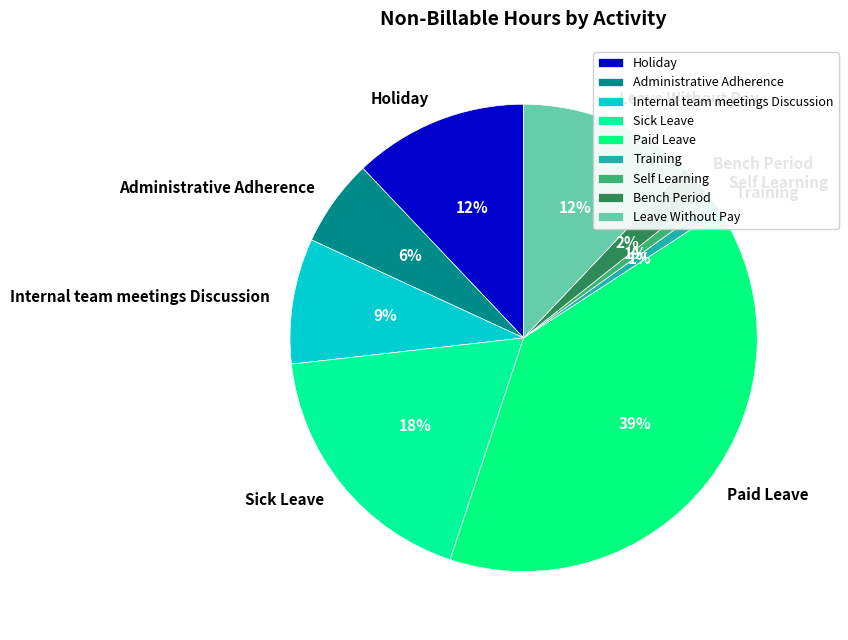

What percentage is the Paid Leave slice, to the nearest percent?

39%